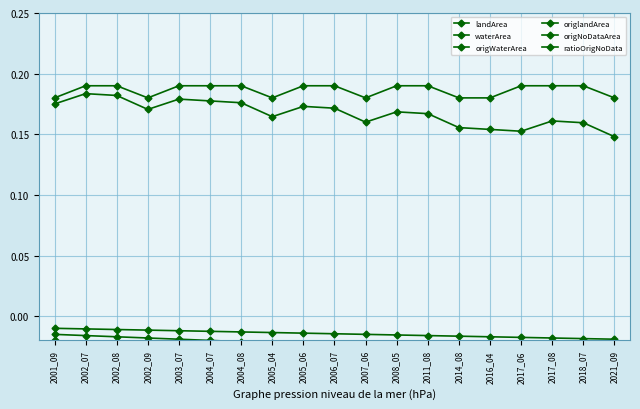

Between 2008_05 and 2017_06, which series saw the biggest shift?

origlandArea